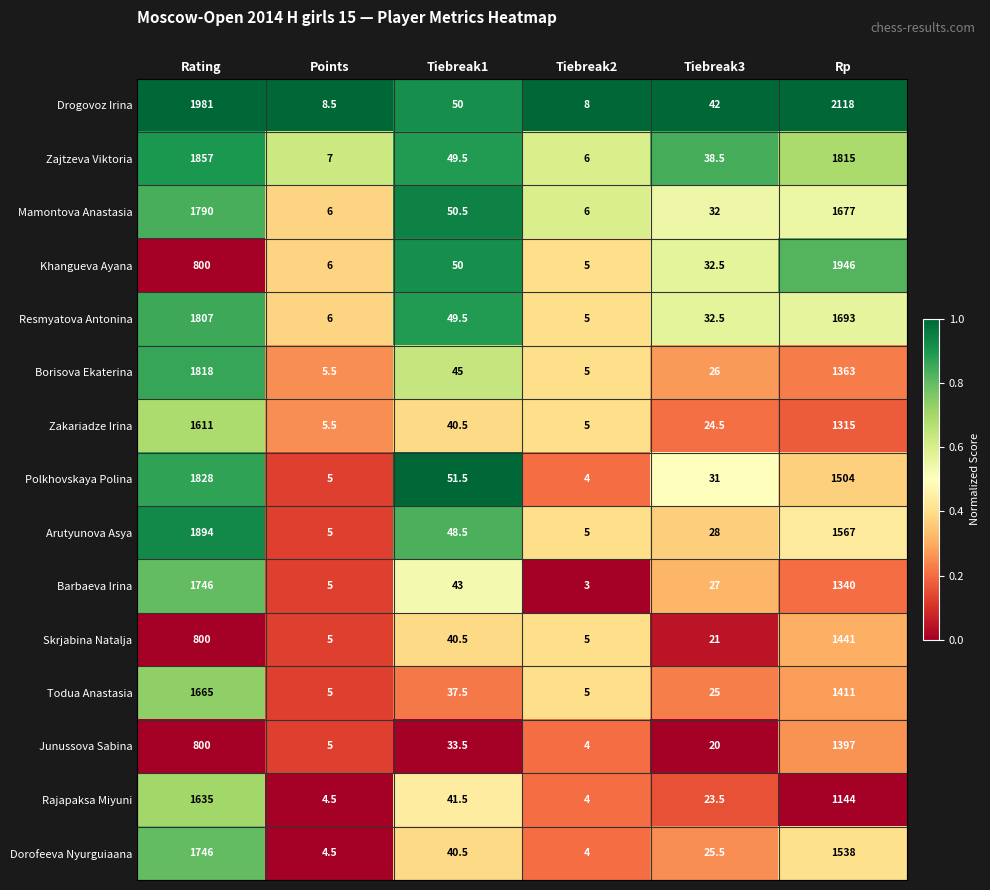

The value of Polkhovskaya Polina at Rating is 1828.0. True or false?

True